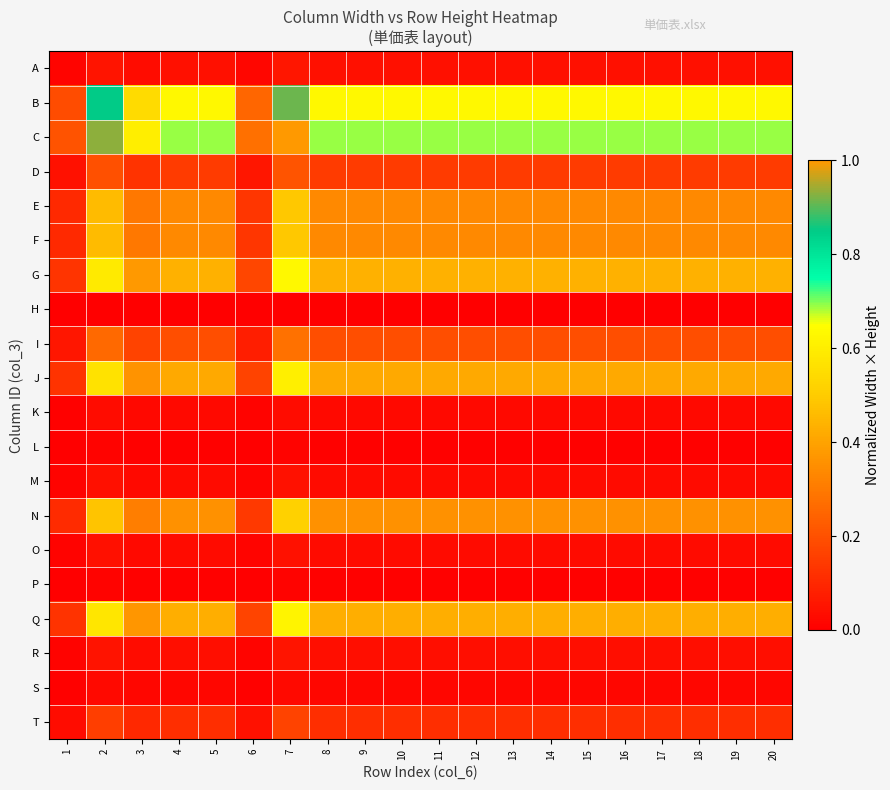

Reading left to right, extract all data points from this chart.

A: 1=0.0	2=0.1	3=0.0	4=0.0	5=0.0	6=0.0	7=0.1	8=0.0	9=0.0	10=0.0	11=0.0	12=0.0	13=0.0	14=0.0	15=0.0	16=0.0	17=0.0	18=0.0	19=0.0	20=0.0
B: 1=0.2	2=0.8	3=0.5	4=0.6	5=0.6	6=0.3	7=0.9	8=0.6	9=0.6	10=0.6	11=0.6	12=0.6	13=0.6	14=0.6	15=0.6	16=0.6	17=0.6	18=0.6	19=0.6	20=0.6
C: 1=0.2	2=0.9	3=0.6	4=0.7	5=0.7	6=0.3	7=1.0	8=0.7	9=0.7	10=0.7	11=0.7	12=0.7	13=0.7	14=0.7	15=0.7	16=0.7	17=0.7	18=0.7	19=0.7	20=0.7
D: 1=0.0	2=0.2	3=0.1	4=0.1	5=0.1	6=0.1	7=0.2	8=0.1	9=0.1	10=0.1	11=0.1	12=0.1	13=0.1	14=0.1	15=0.1	16=0.1	17=0.1	18=0.1	19=0.1	20=0.1
E: 1=0.1	2=0.5	3=0.3	4=0.3	5=0.3	6=0.1	7=0.5	8=0.3	9=0.3	10=0.3	11=0.3	12=0.3	13=0.3	14=0.3	15=0.3	16=0.3	17=0.3	18=0.3	19=0.3	20=0.3
F: 1=0.1	2=0.5	3=0.3	4=0.3	5=0.3	6=0.1	7=0.5	8=0.3	9=0.3	10=0.3	11=0.3	12=0.3	13=0.3	14=0.3	15=0.3	16=0.3	17=0.3	18=0.3	19=0.3	20=0.3
G: 1=0.1	2=0.6	3=0.4	4=0.4	5=0.4	6=0.2	7=0.6	8=0.4	9=0.4	10=0.4	11=0.4	12=0.4	13=0.4	14=0.4	15=0.4	16=0.4	17=0.4	18=0.4	19=0.4	20=0.4
H: 1=0.0	2=0.0	3=0.0	4=0.0	5=0.0	6=0.0	7=0.0	8=0.0	9=0.0	10=0.0	11=0.0	12=0.0	13=0.0	14=0.0	15=0.0	16=0.0	17=0.0	18=0.0	19=0.0	20=0.0
I: 1=0.1	2=0.3	3=0.2	4=0.2	5=0.2	6=0.1	7=0.3	8=0.2	9=0.2	10=0.2	11=0.2	12=0.2	13=0.2	14=0.2	15=0.2	16=0.2	17=0.2	18=0.2	19=0.2	20=0.2
J: 1=0.1	2=0.6	3=0.4	4=0.4	5=0.4	6=0.2	7=0.6	8=0.4	9=0.4	10=0.4	11=0.4	12=0.4	13=0.4	14=0.4	15=0.4	16=0.4	17=0.4	18=0.4	19=0.4	20=0.4
K: 1=0.0	2=0.0	3=0.0	4=0.0	5=0.0	6=0.0	7=0.0	8=0.0	9=0.0	10=0.0	11=0.0	12=0.0	13=0.0	14=0.0	15=0.0	16=0.0	17=0.0	18=0.0	19=0.0	20=0.0
L: 1=0.0	2=0.0	3=0.0	4=0.0	5=0.0	6=0.0	7=0.0	8=0.0	9=0.0	10=0.0	11=0.0	12=0.0	13=0.0	14=0.0	15=0.0	16=0.0	17=0.0	18=0.0	19=0.0	20=0.0
M: 1=0.0	2=0.0	3=0.0	4=0.0	5=0.0	6=0.0	7=0.0	8=0.0	9=0.0	10=0.0	11=0.0	12=0.0	13=0.0	14=0.0	15=0.0	16=0.0	17=0.0	18=0.0	19=0.0	20=0.0
N: 1=0.1	2=0.5	3=0.3	4=0.4	5=0.4	6=0.1	7=0.5	8=0.4	9=0.4	10=0.4	11=0.4	12=0.4	13=0.4	14=0.4	15=0.4	16=0.4	17=0.4	18=0.4	19=0.4	20=0.4
O: 1=0.0	2=0.0	3=0.0	4=0.0	5=0.0	6=0.0	7=0.0	8=0.0	9=0.0	10=0.0	11=0.0	12=0.0	13=0.0	14=0.0	15=0.0	16=0.0	17=0.0	18=0.0	19=0.0	20=0.0
P: 1=0.0	2=0.0	3=0.0	4=0.0	5=0.0	6=0.0	7=0.0	8=0.0	9=0.0	10=0.0	11=0.0	12=0.0	13=0.0	14=0.0	15=0.0	16=0.0	17=0.0	18=0.0	19=0.0	20=0.0
Q: 1=0.1	2=0.6	3=0.4	4=0.4	5=0.4	6=0.2	7=0.6	8=0.4	9=0.4	10=0.4	11=0.4	12=0.4	13=0.4	14=0.4	15=0.4	16=0.4	17=0.4	18=0.4	19=0.4	20=0.4
R: 1=0.0	2=0.0	3=0.0	4=0.0	5=0.0	6=0.0	7=0.1	8=0.0	9=0.0	10=0.0	11=0.0	12=0.0	13=0.0	14=0.0	15=0.0	16=0.0	17=0.0	18=0.0	19=0.0	20=0.0
S: 1=0.0	2=0.0	3=0.0	4=0.0	5=0.0	6=0.0	7=0.0	8=0.0	9=0.0	10=0.0	11=0.0	12=0.0	13=0.0	14=0.0	15=0.0	16=0.0	17=0.0	18=0.0	19=0.0	20=0.0
T: 1=0.0	2=0.2	3=0.1	4=0.1	5=0.1	6=0.0	7=0.2	8=0.1	9=0.1	10=0.1	11=0.1	12=0.1	13=0.1	14=0.1	15=0.1	16=0.1	17=0.1	18=0.1	19=0.1	20=0.1